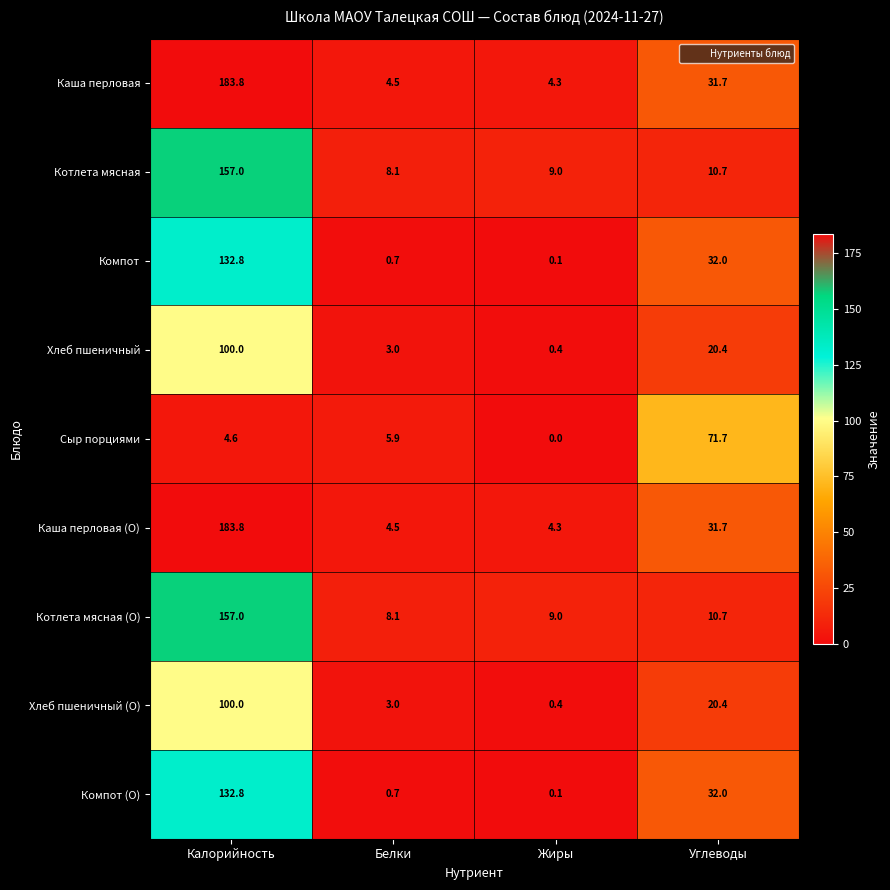

How many categories are shown in the chart?

4